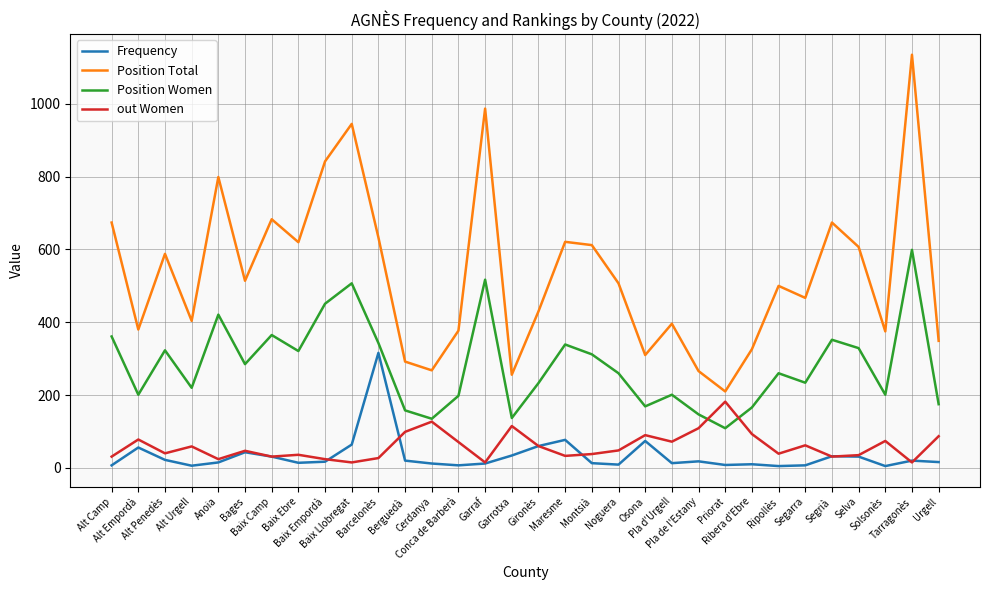

Does the chart display data point markers on the line(s)?

No